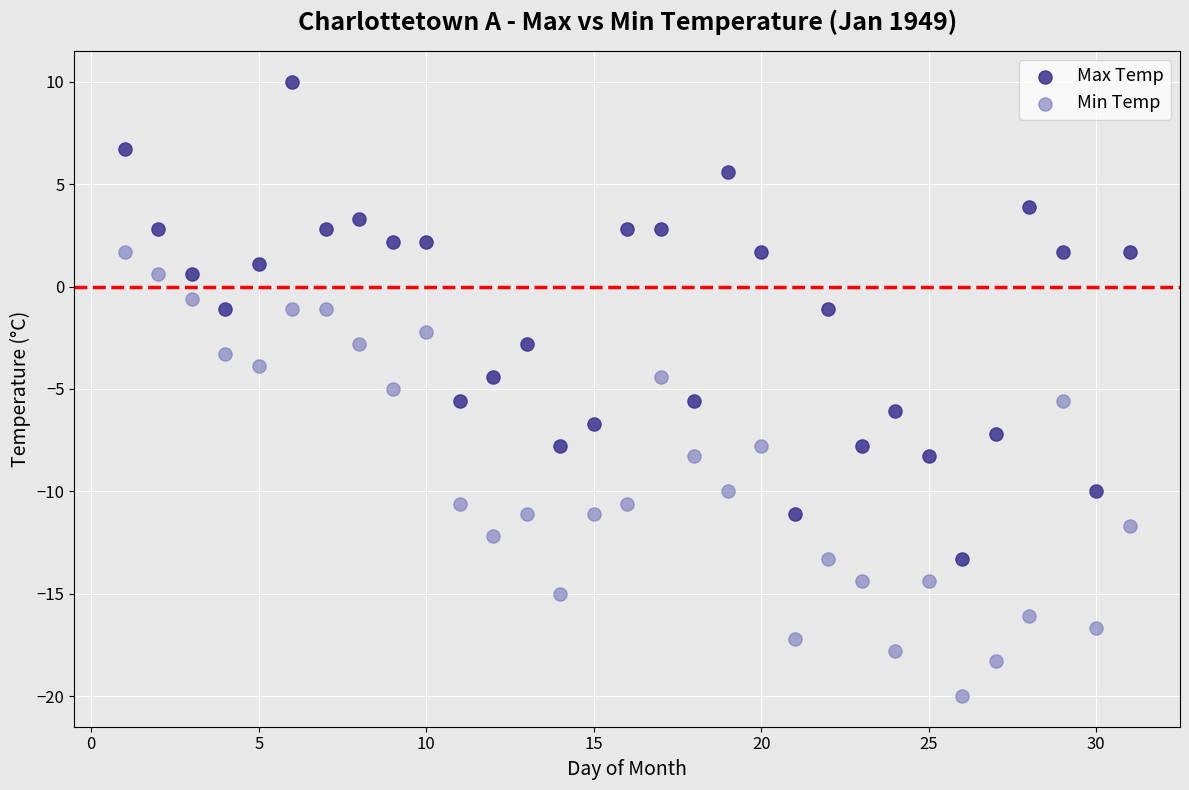

Across all data points, what is the range of Y values (max minus min)?

30.0